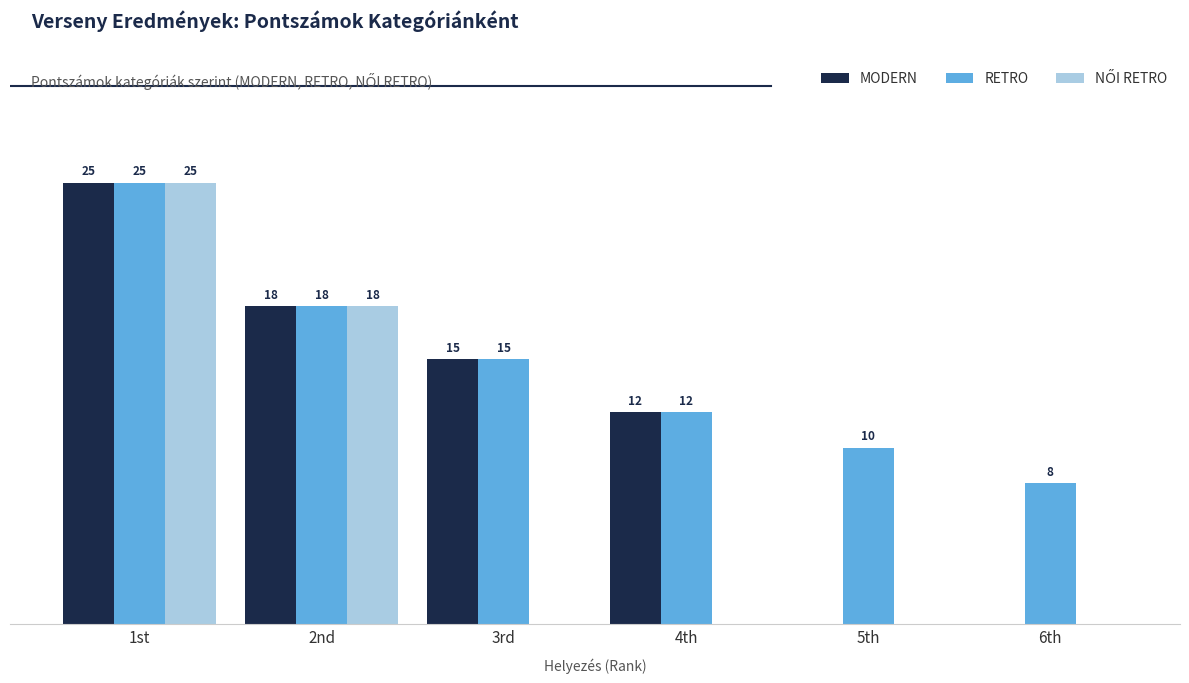

Which series has the largest total across all categories?

RETRO